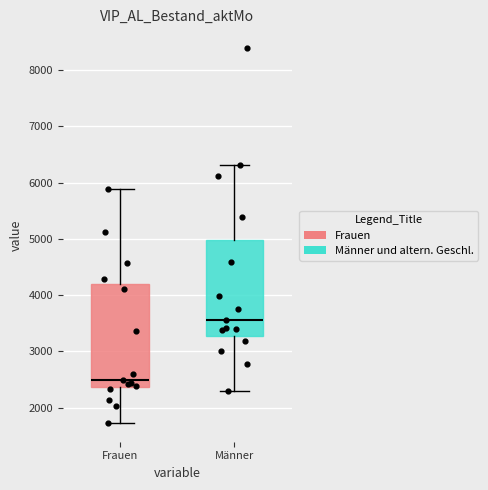

Reading left to right, transcribe this box plot: for each box, give where its median line is, the range the box spans, and where its two whiskers end, as read against the y-axis. The values are not printed on the chart, so give them approximately, as read against the axis.

Frauen: median 2500, box 2400 to 4200, whiskers 1700 to 5900
Männer: median 3600, box 3300 to 5000, whiskers 2300 to 6300